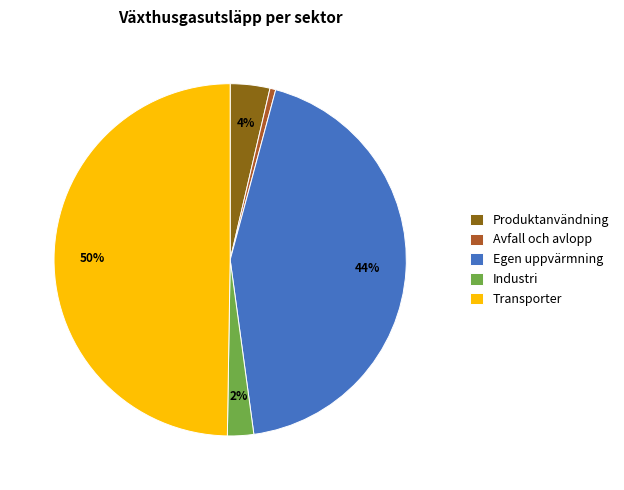

To the nearest percent, what is the average slice percentage?

20%